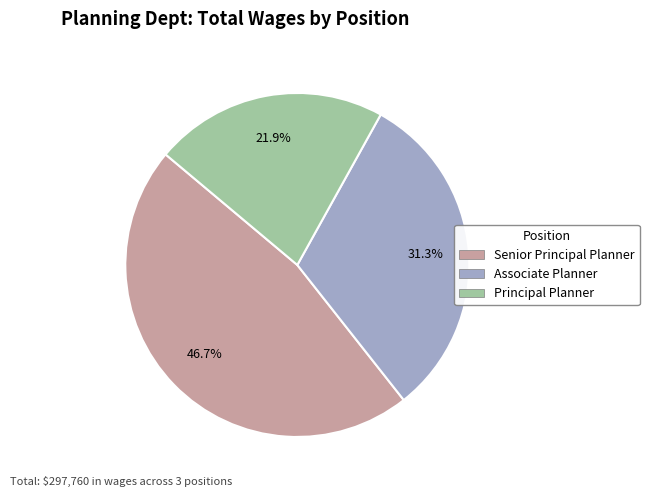

Which category has the biggest portion of the pie?

Senior Principal Planner